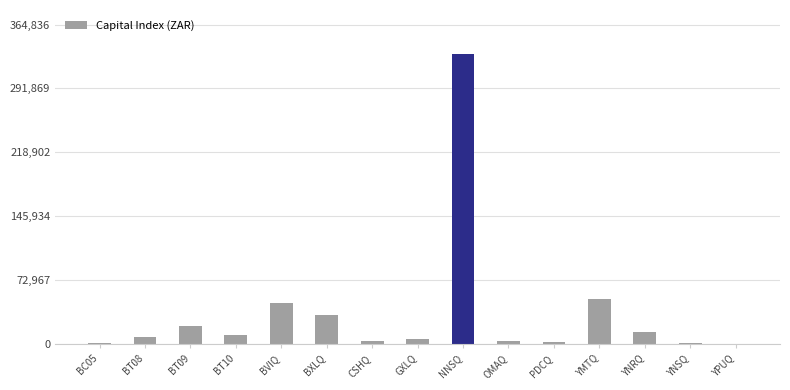

Is it true that the value at BT10 is 9764.3?

True